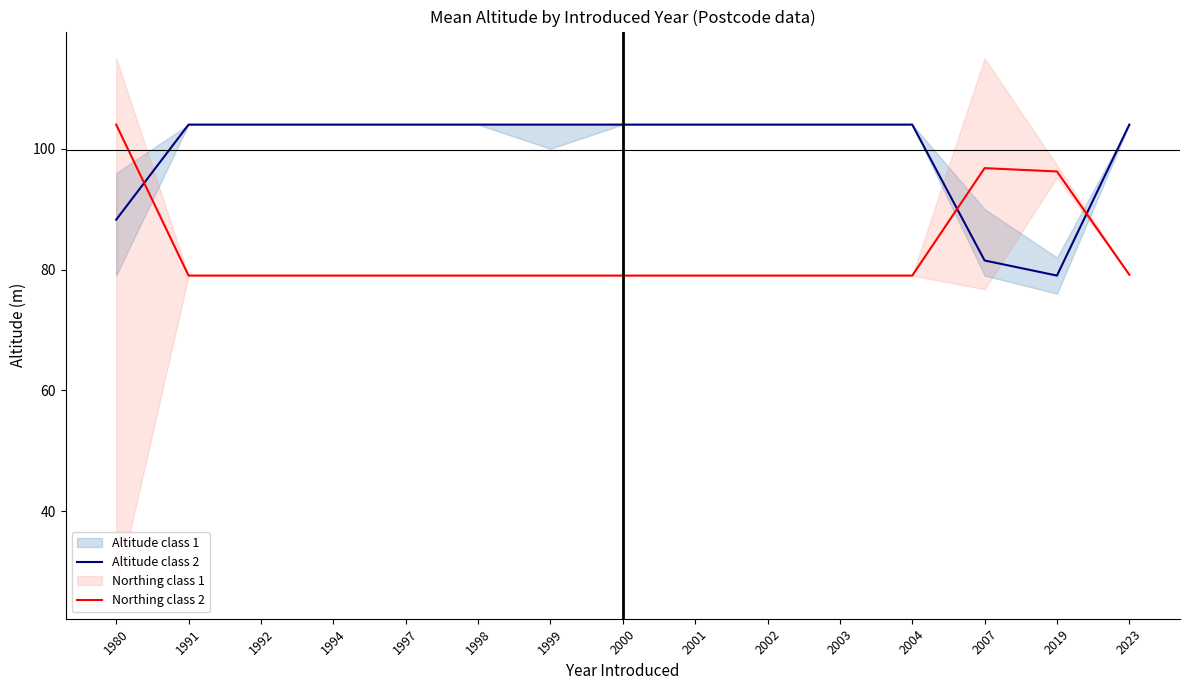

How many categories are shown in the chart?

15